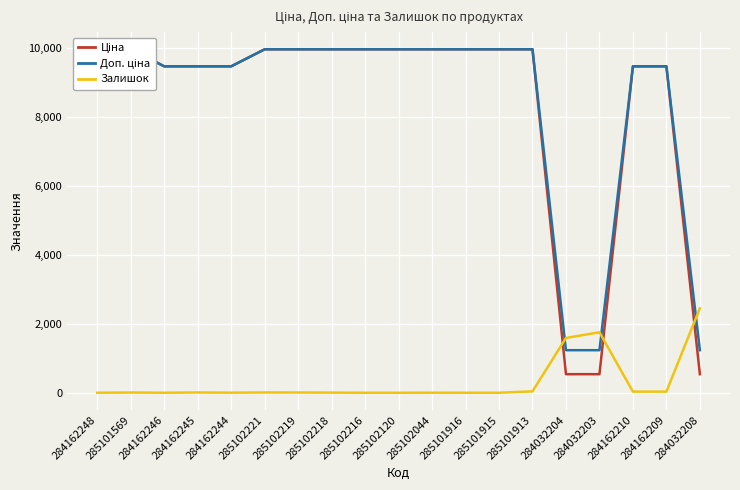

Reading left to right, list all the values displayed in this chart.

Ціна: 9480.1	9975.0	9480.1	9480.1	9480.1	9975.0	9975.0	9975.0	9975.0	9975.0	9975.0	9975.0	9975.0	9975.0	539.0	539.0	9480.1	9480.1	539.0
Доп. ціна: 9480.1	9975.0	9480.1	9480.1	9480.1	9975.0	9975.0	9975.0	9975.0	9975.0	9975.0	9975.0	9975.0	9975.0	1235.4	1235.4	9480.1	9480.1	1235.4
Залишок: 0.0	7.0	0.0	8.0	2.0	8.0	7.0	3.0	0.0	0.0	1.0	0.0	0.0	40.0	1591.0	1756.0	32.0	33.0	2453.0